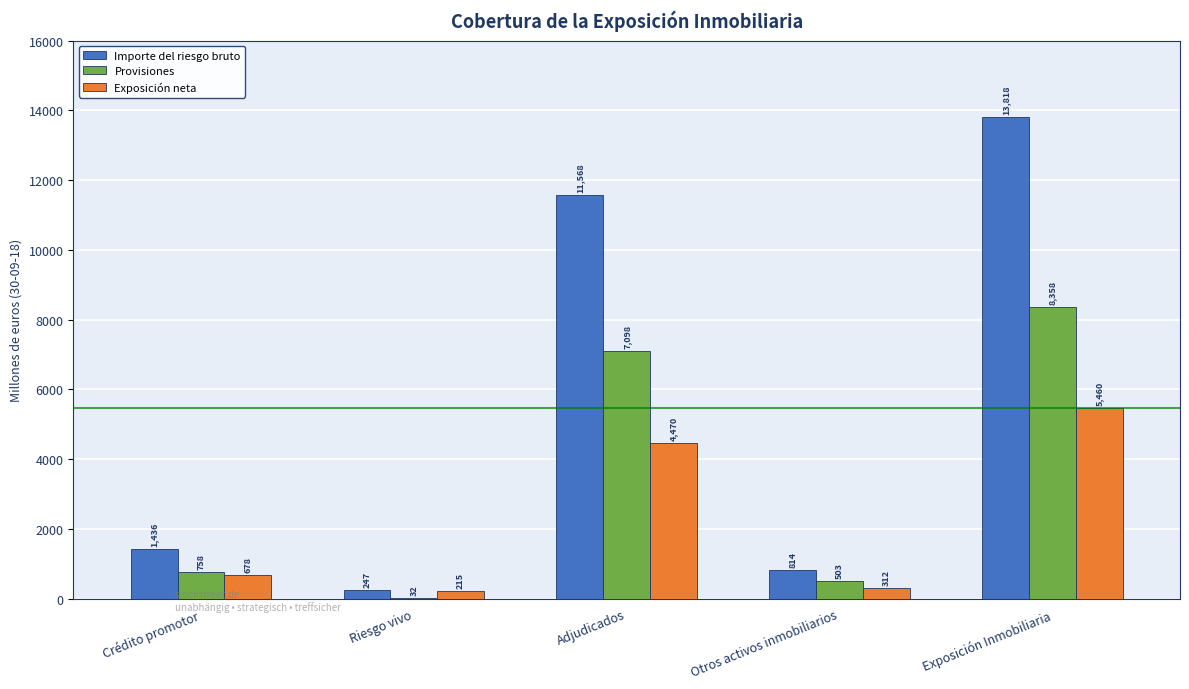

Is the value of Importe del riesgo bruto at Adjudicados greater than the value of Provisiones at Crédito promotor?

Yes